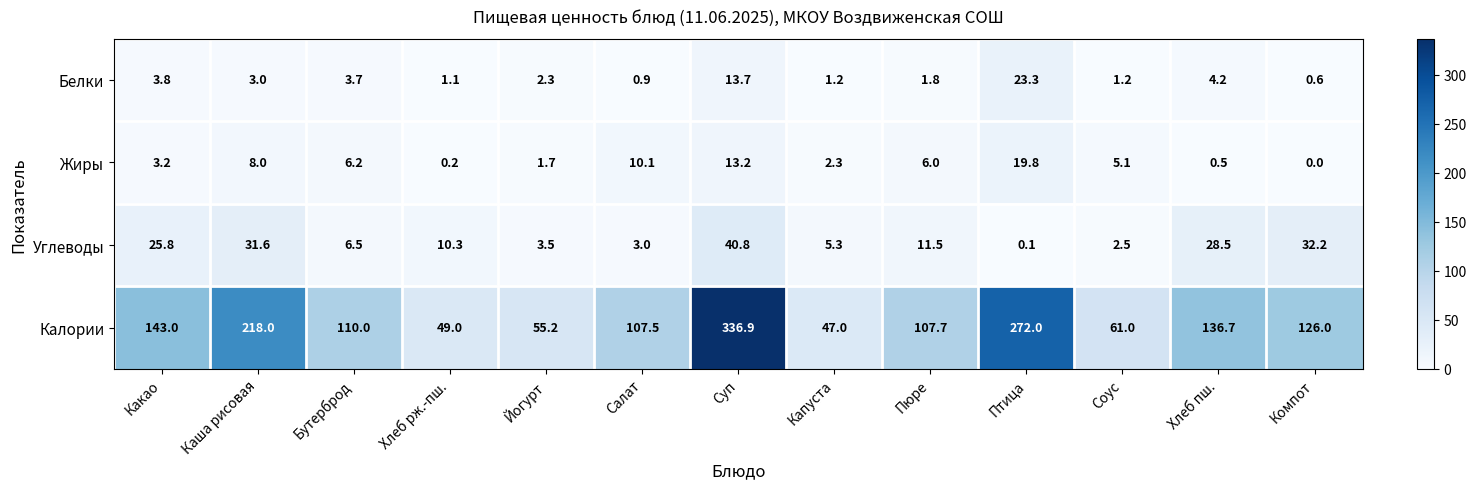

Which category has the lowest value across all series?

Компот